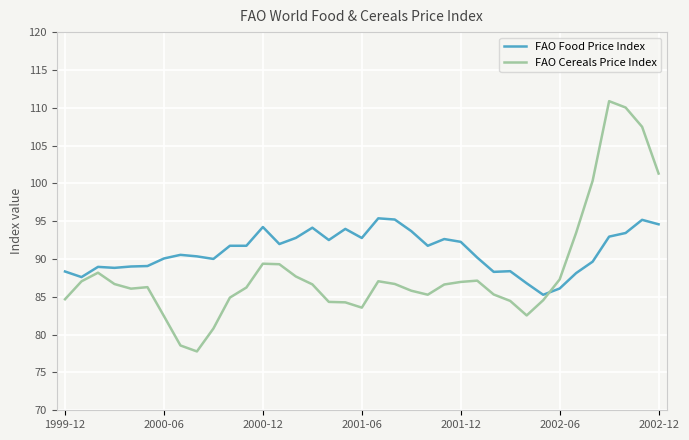

What is the smallest value displayed?

77.8